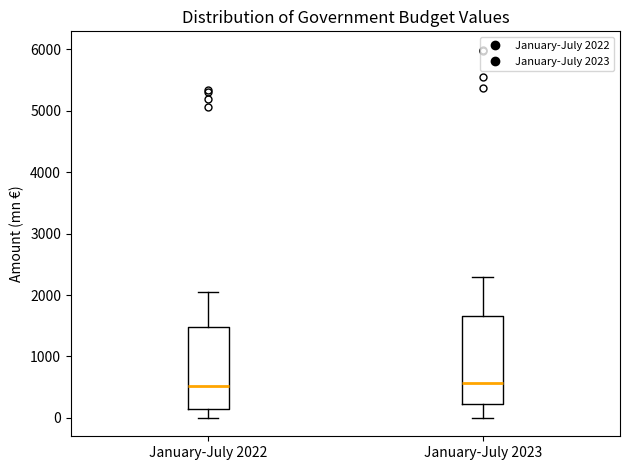

Reading left to right, transcribe this box plot: for each box, give where its median line is, the range the box spans, and where its two whiskers end, as read against the y-axis. The values are not printed on the chart, so give them approximately, as read against the axis.

January-July 2022: median 500, box 100 to 1500, whiskers 0 to 2100
January-July 2023: median 600, box 200 to 1700, whiskers 0 to 2300